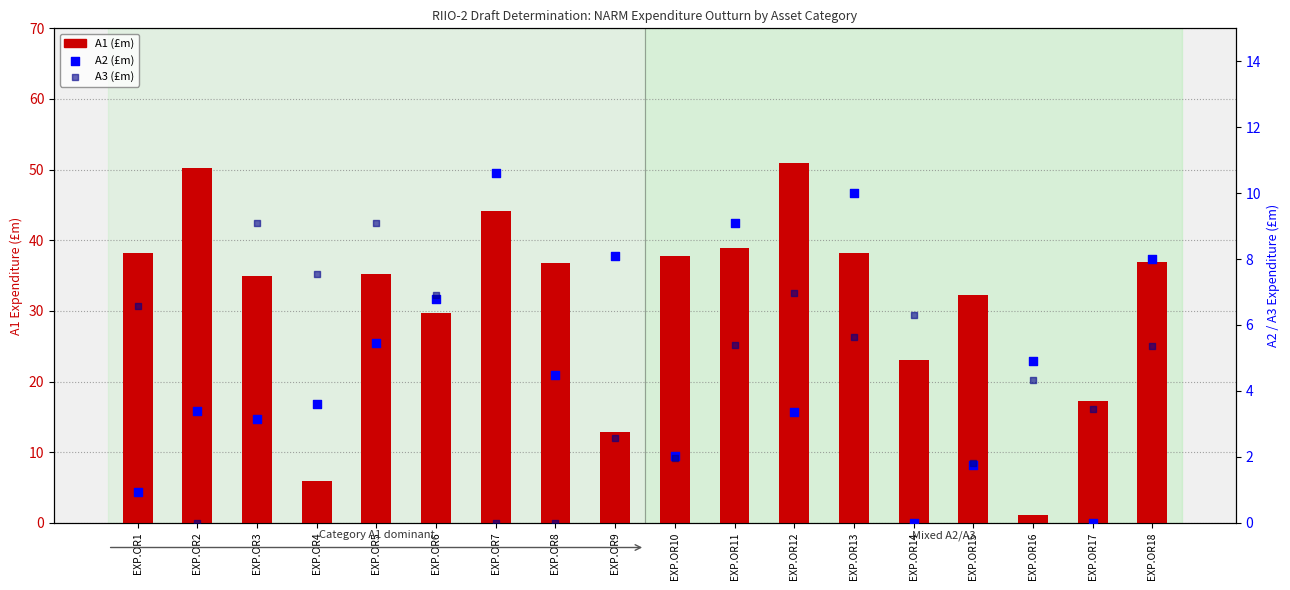

Which series has the largest total across all categories?

A1 (£m)